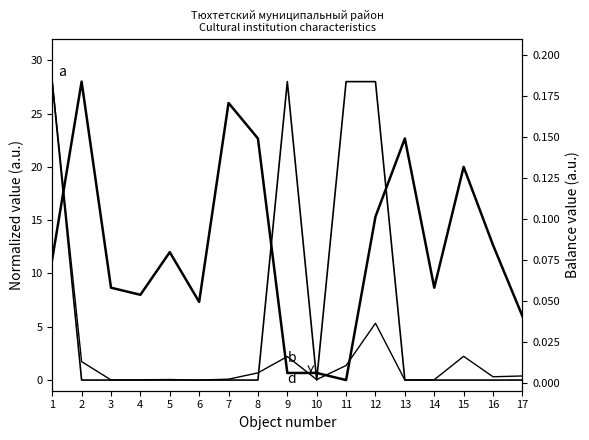

Between 14 and 15, which series saw the biggest shift?

b  actual service life